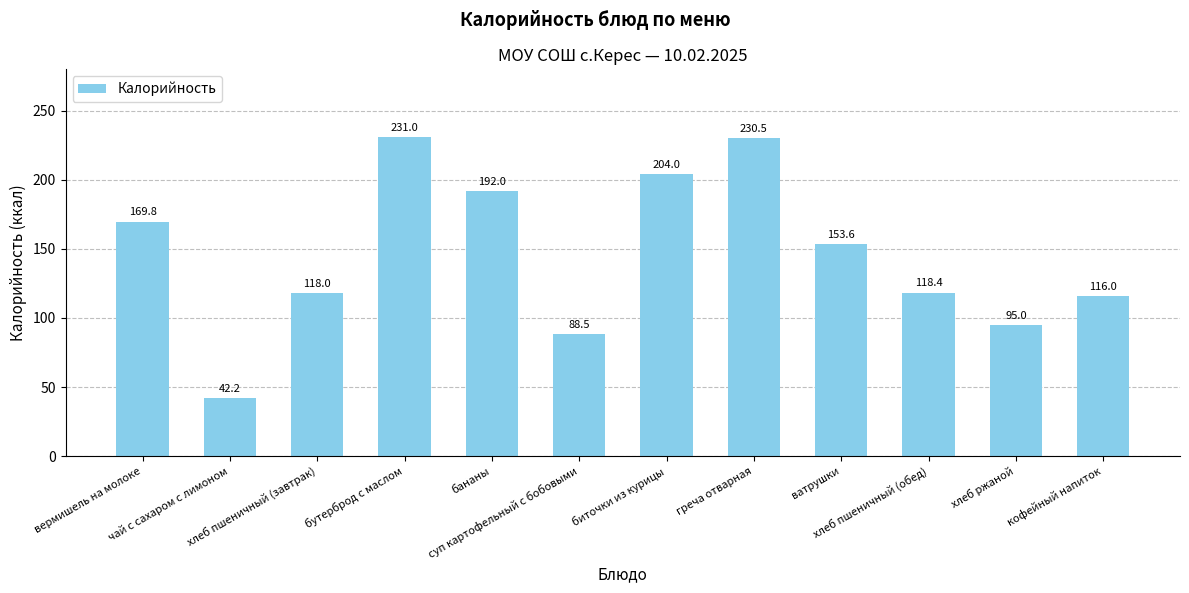

What position from the right is хлеб пшеничный (завтрак)?

10